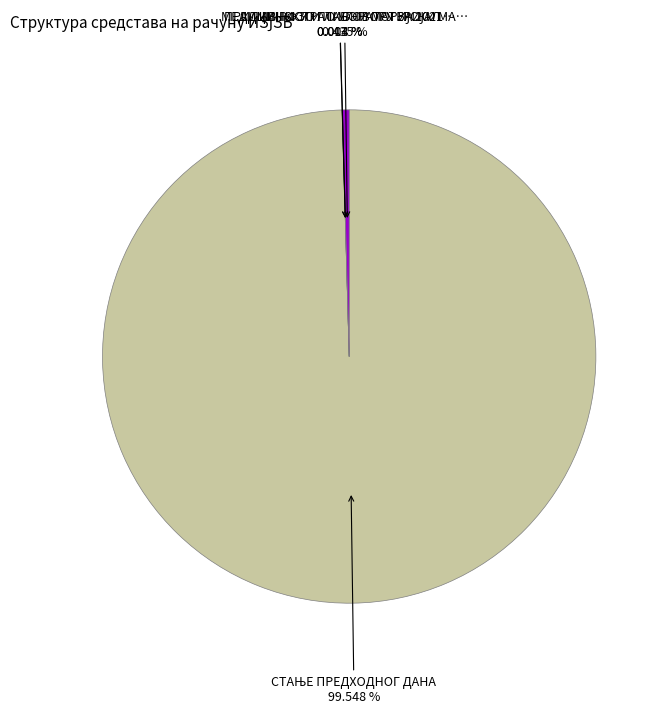

Does any single category account for the majority?

Yes